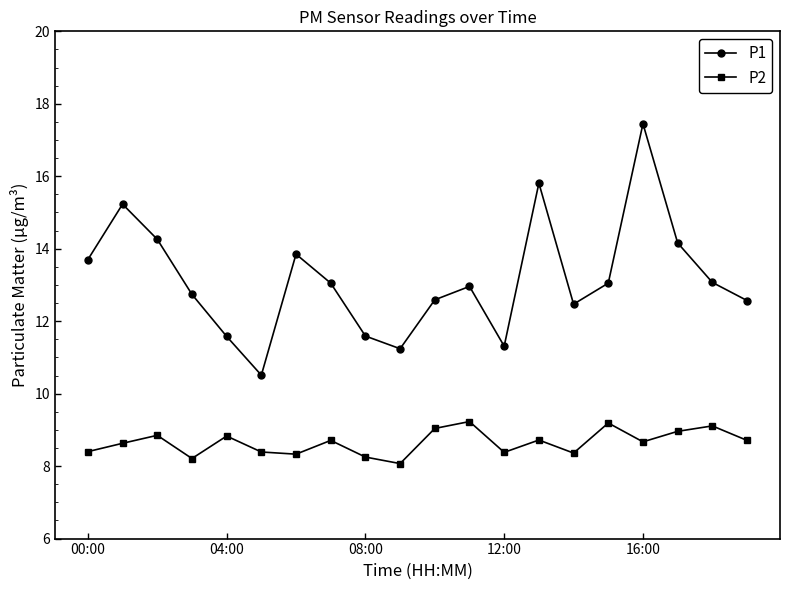

What is the value of the P2 point at the 10th from the left?

8.1